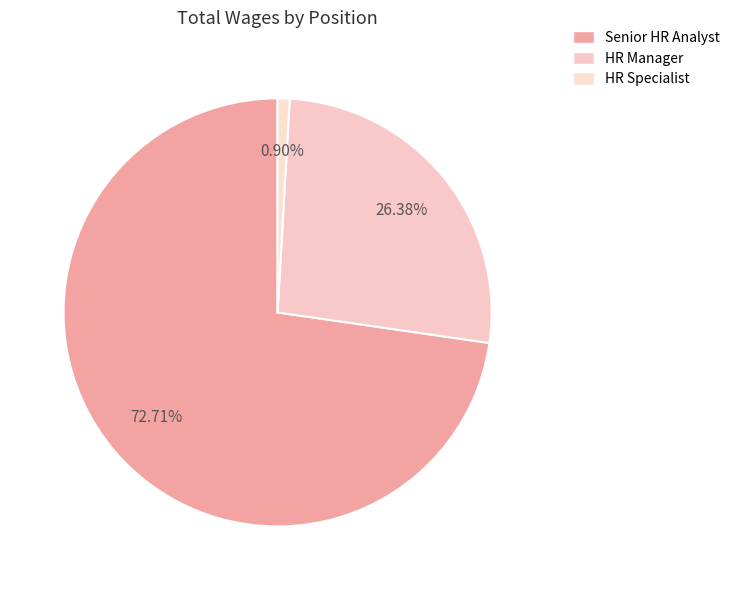

How many segments does this pie chart have?

3